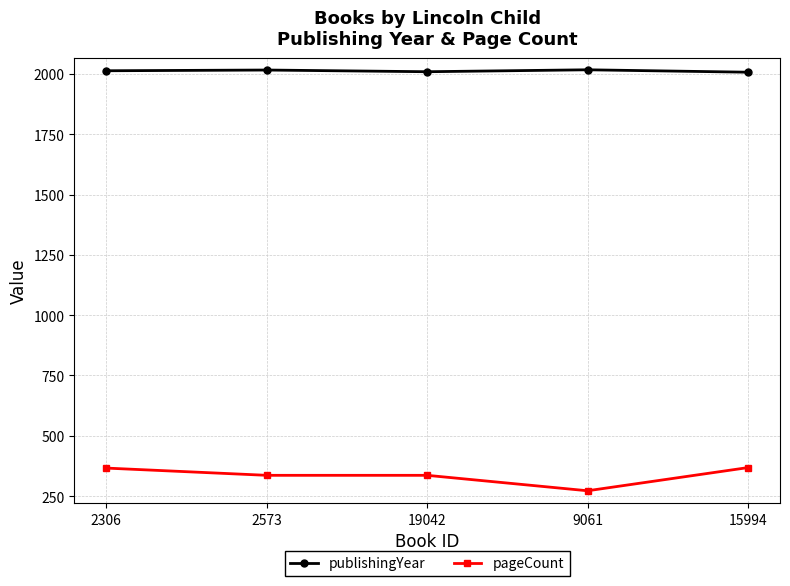

At how many categories does at least one series exceed 474?

5